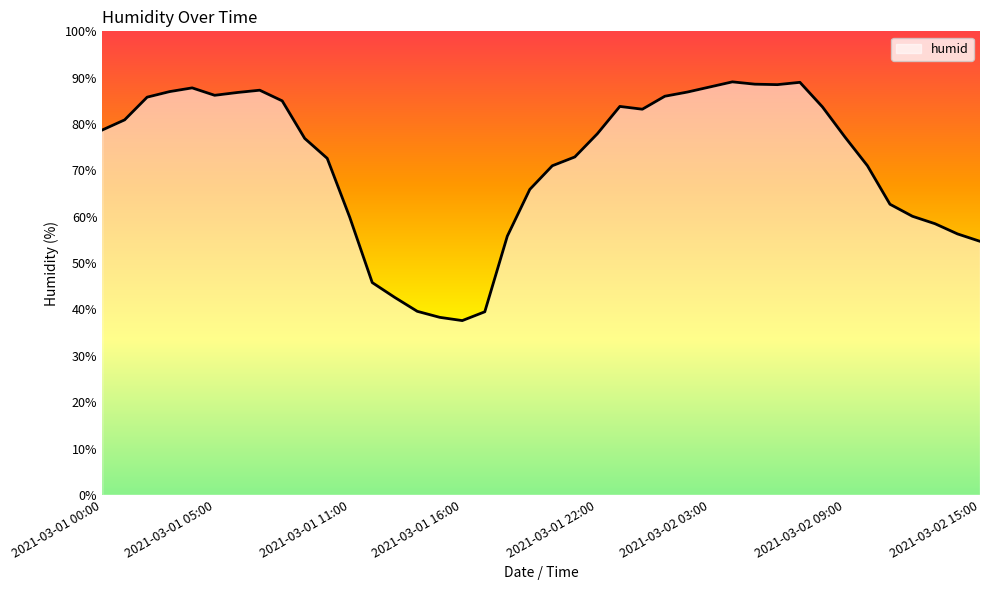

What is the difference between the maximum and minimum values?

51.5